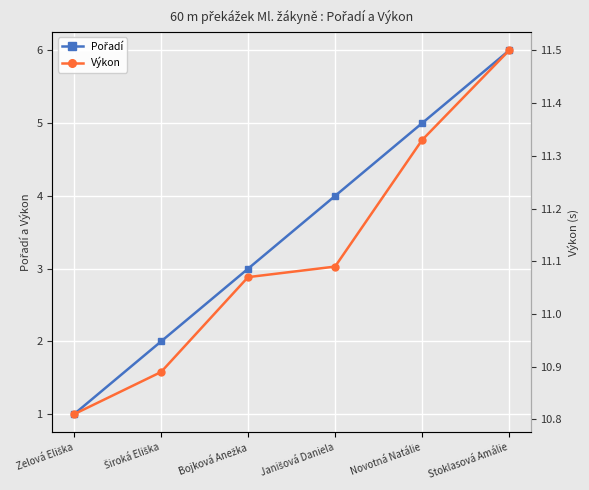

Rank the series by their average value, from lowest to highest.

Pořadí, Výkon